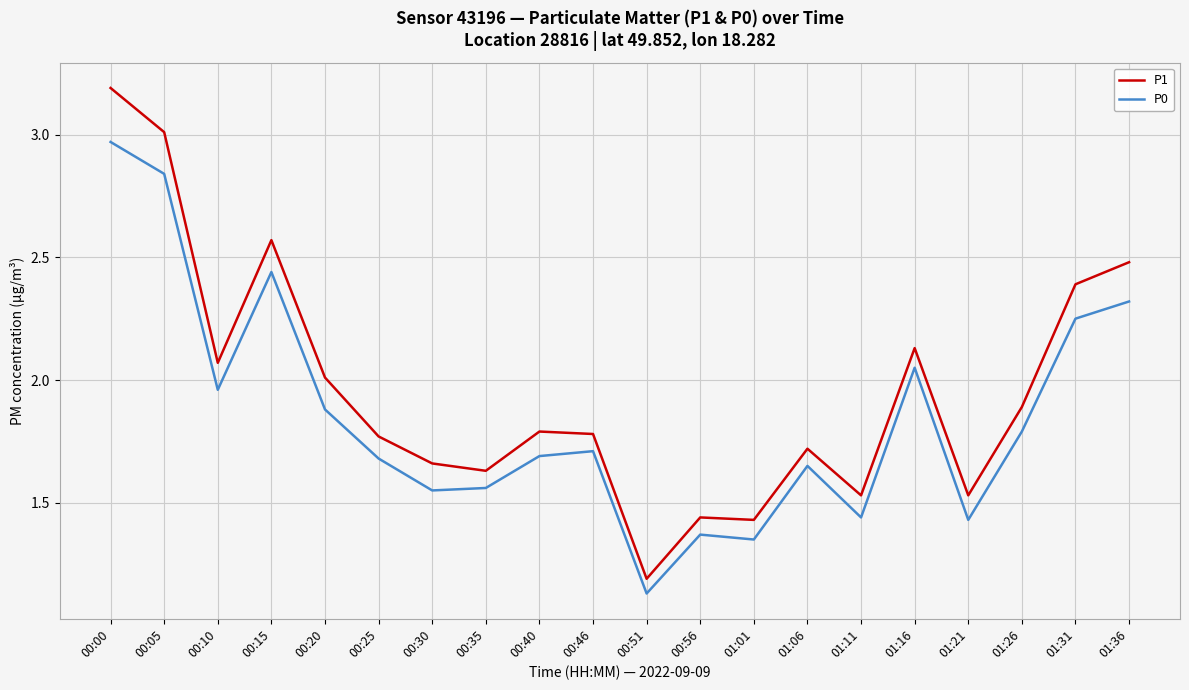

At 01:36, list the series in order from smallest to largest.

P0, P1